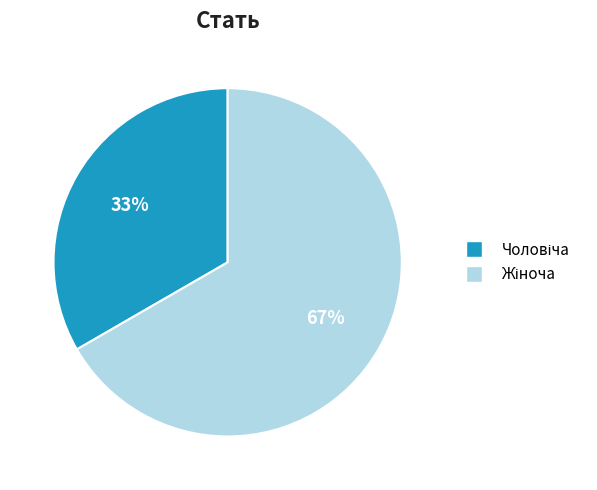

To the nearest percent, what is the average slice percentage?

50%